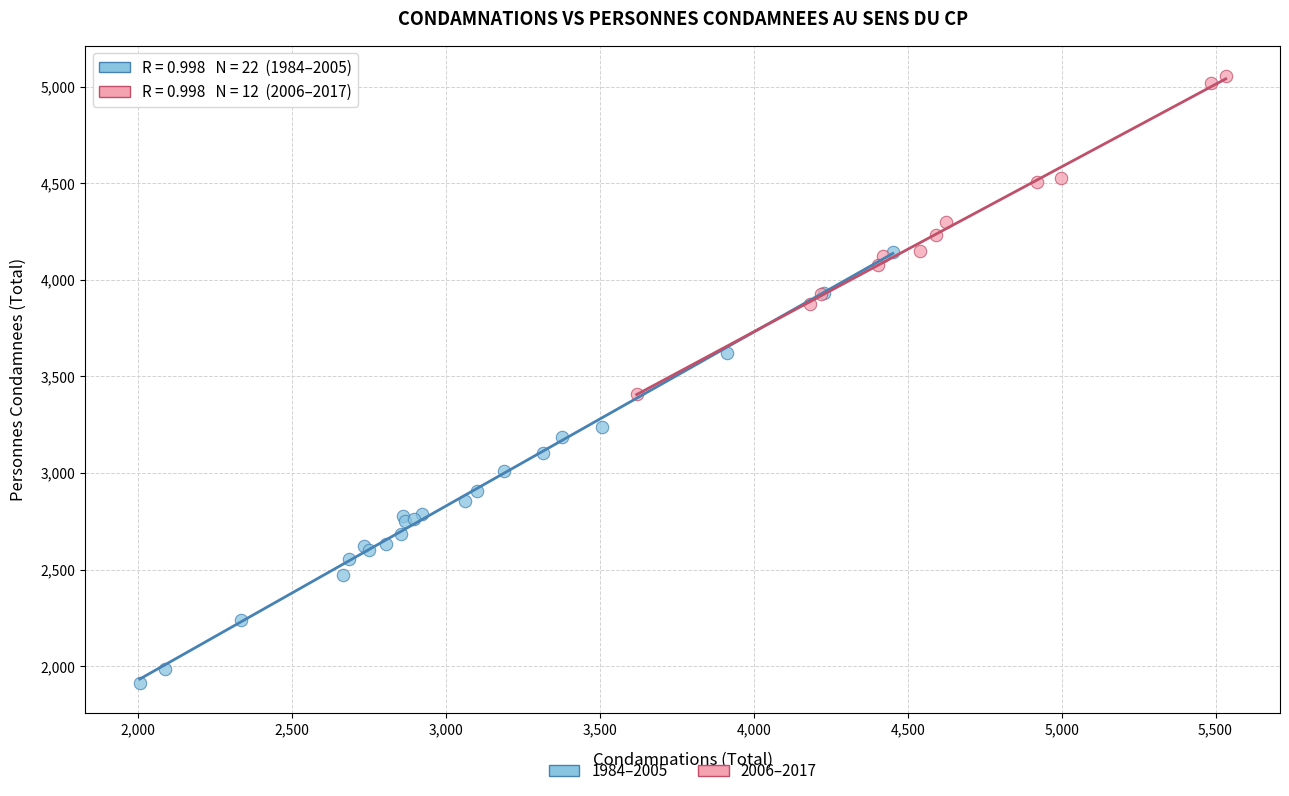

Which series has the largest Y range (max minus min)?

1984–2005